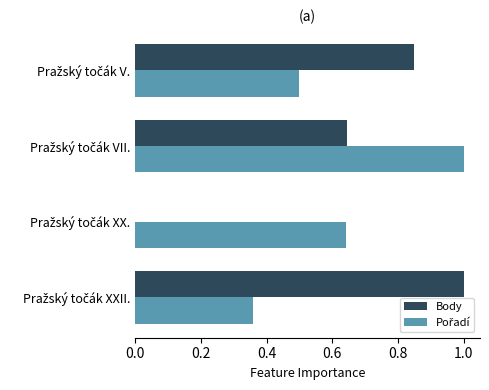

What is the maximum value shown in the chart?

1.0